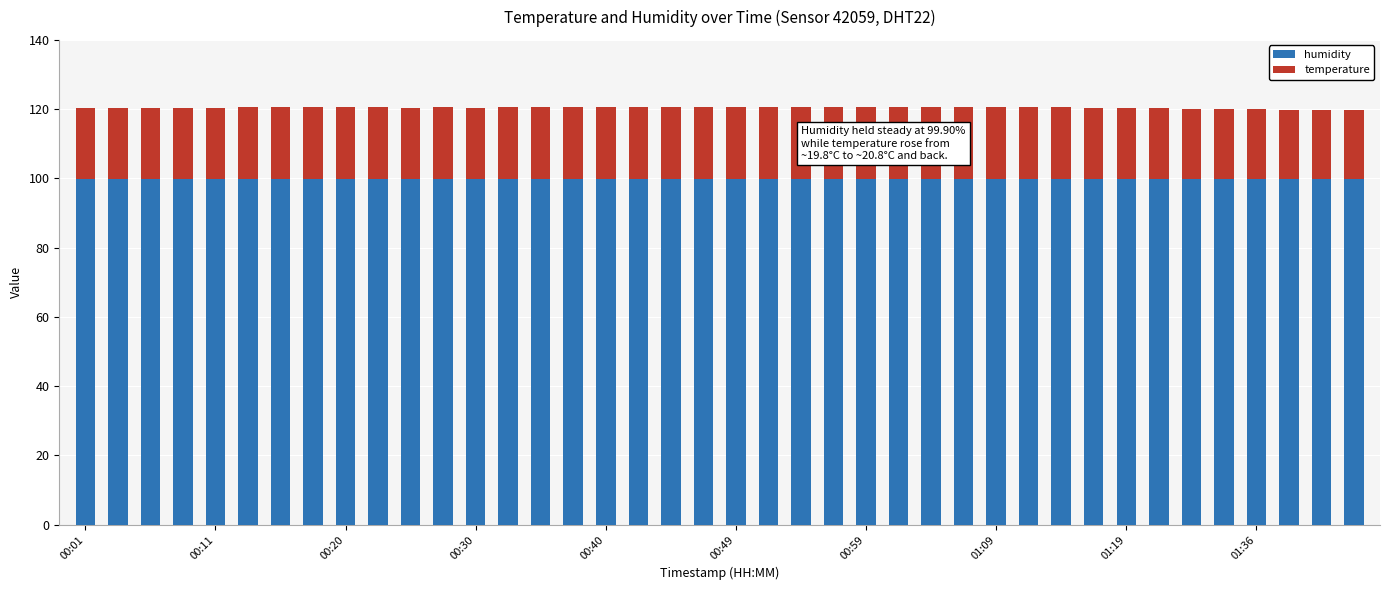

What is the highest value of the humidity series?

99.9